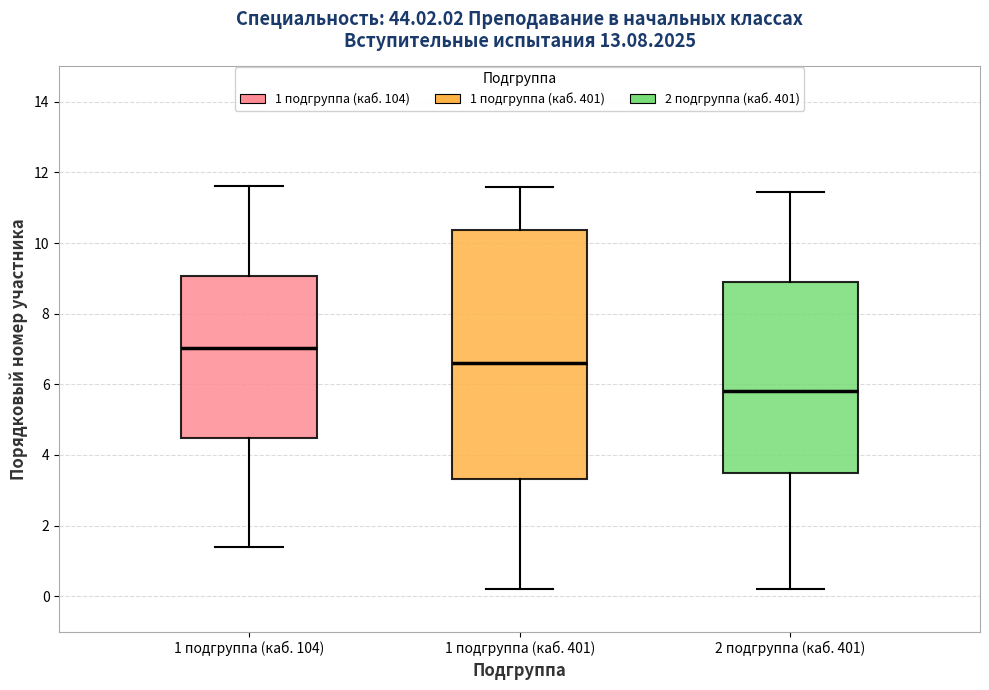

Which box's median line is the lowest?

2 подгруппа (каб. 401)